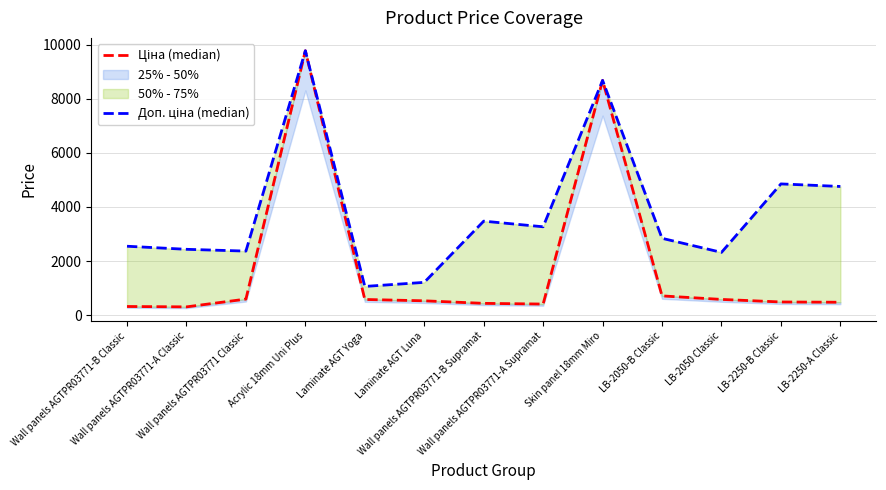

What value does the Доп. ціна (median) series have at Wall panels AGTPR03771-A Classic?

2432.8